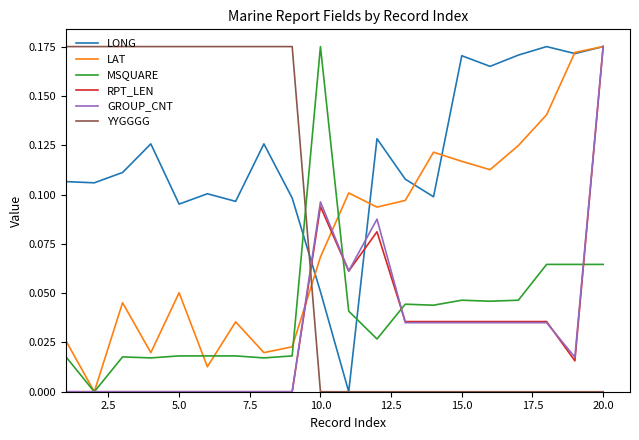

Which series has the largest total across all categories?

LONG